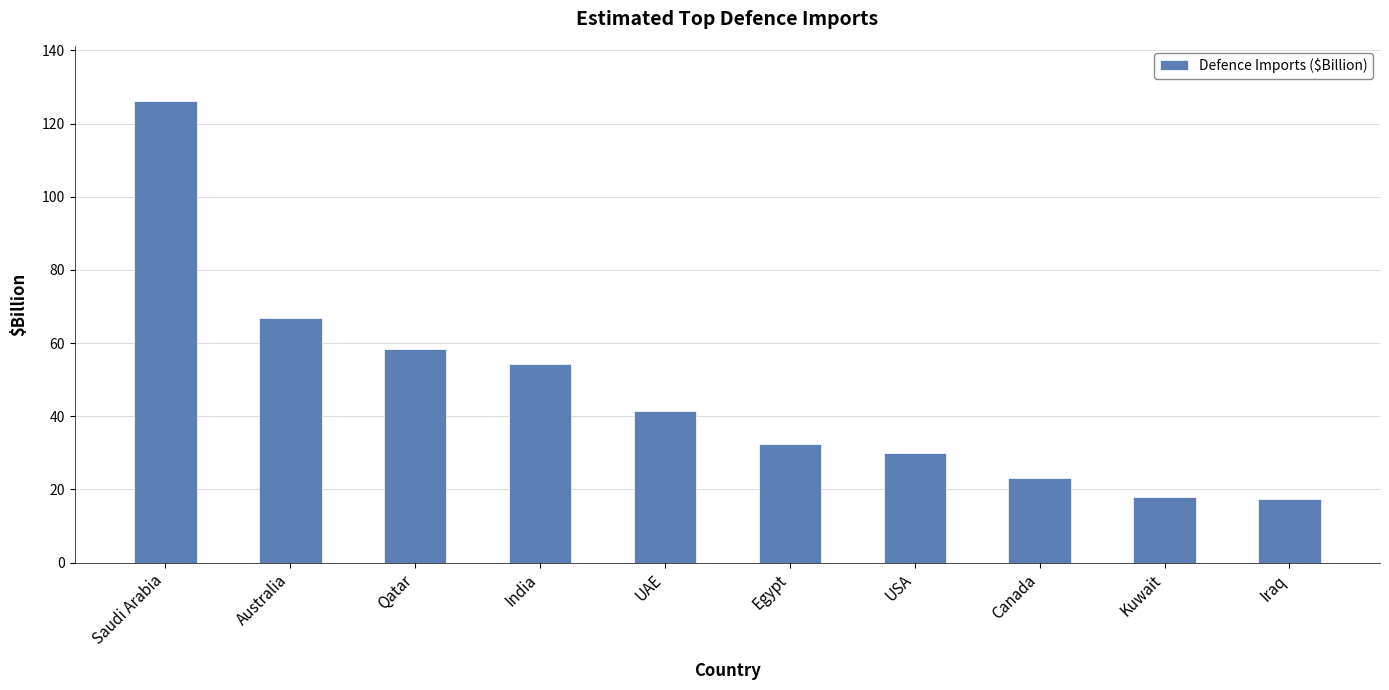

Where does the data first go above 41?

Saudi Arabia